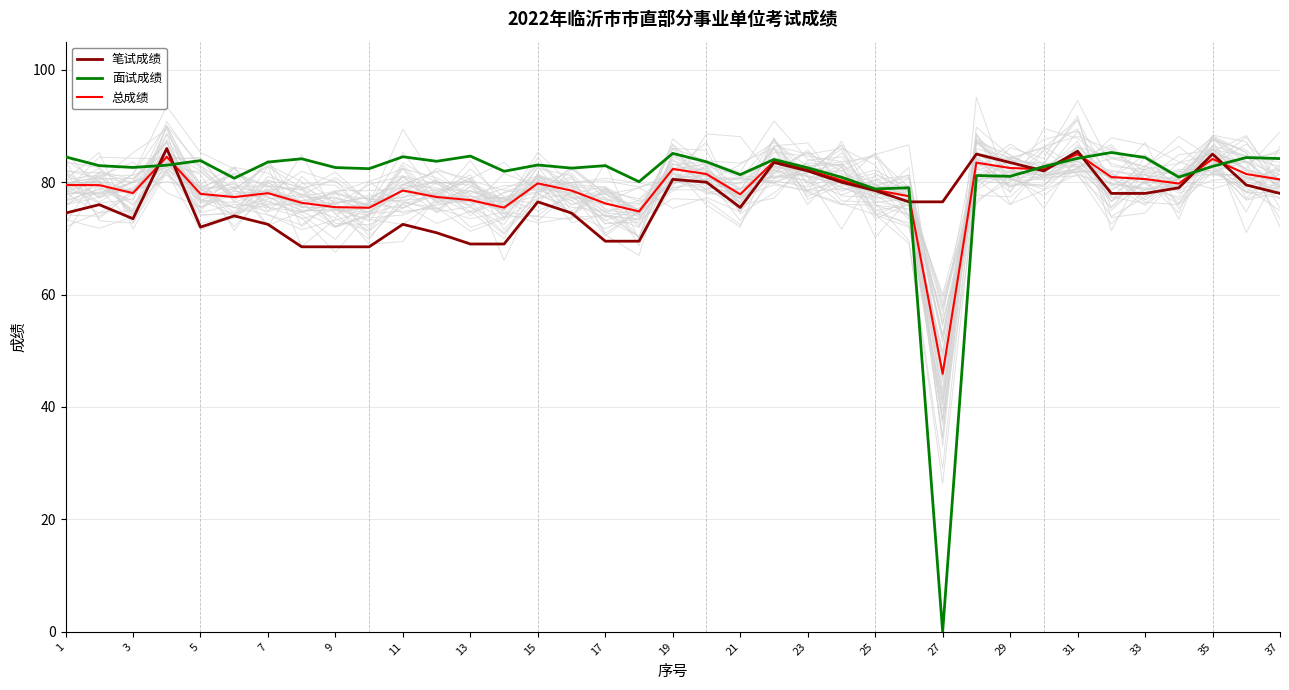

Is this an area chart (filled region under the line)?

No